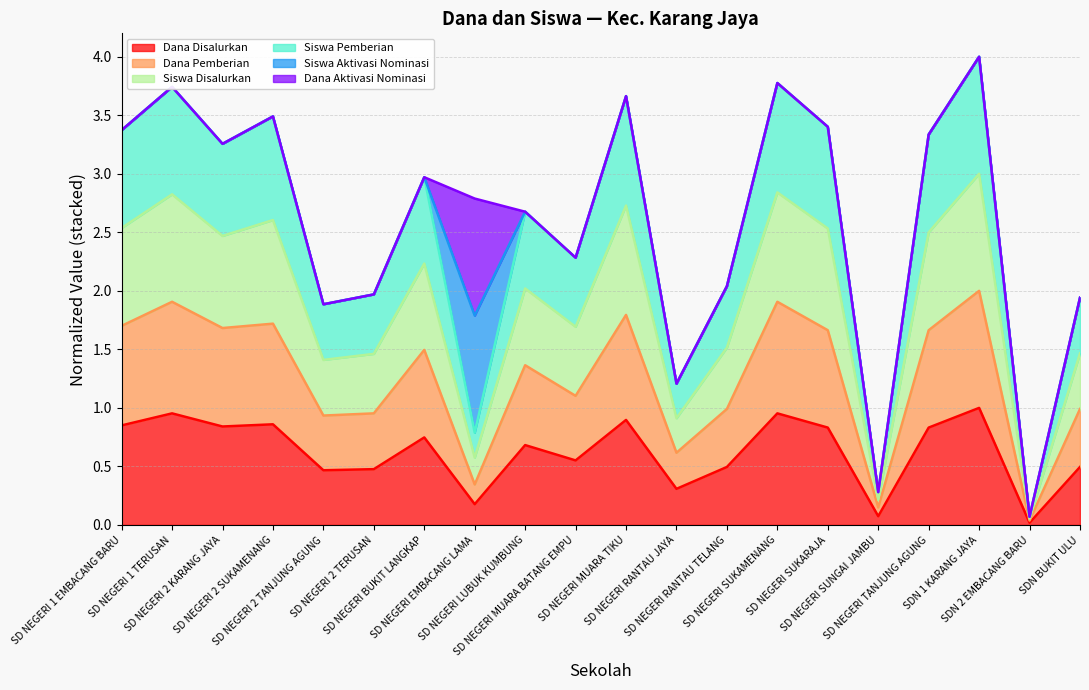

What position from the right is SD NEGERI RANTAU TELANG?

8